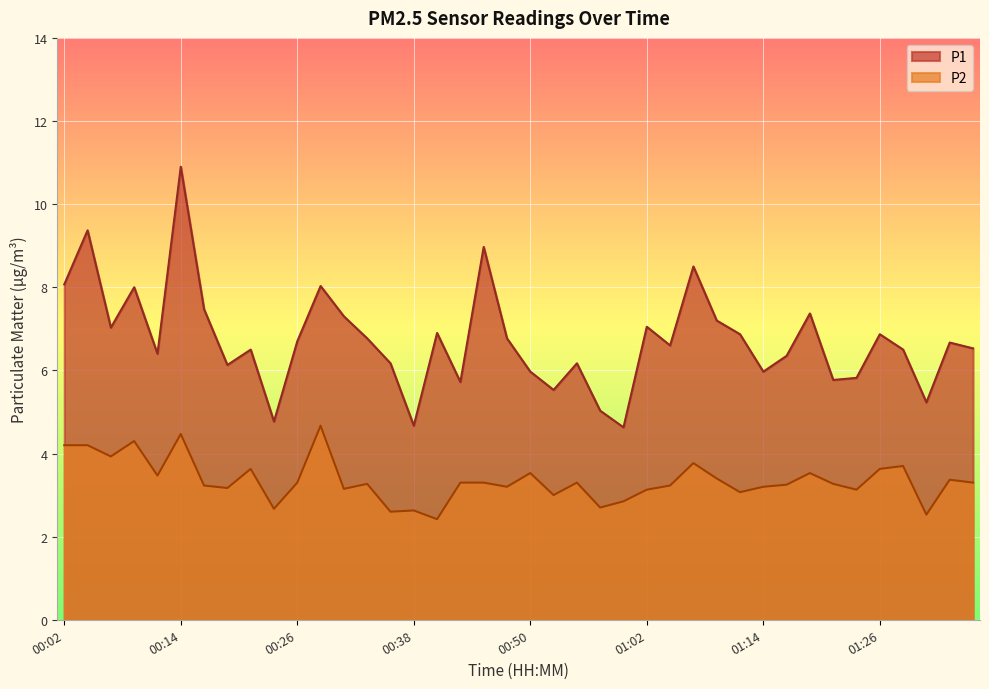

How many values in the P2 series are below 3?

7